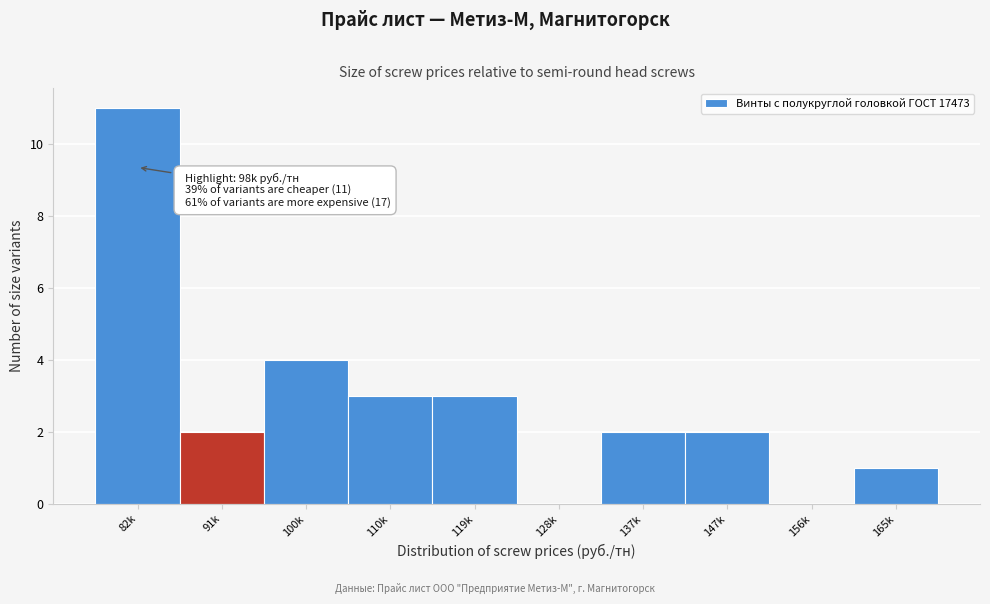

Reading left to right, what are all the values shown in this chart?

82k=11	91k=2	100k=4	110k=3	119k=3	128k=0	137k=2	147k=2	156k=0	165k=1